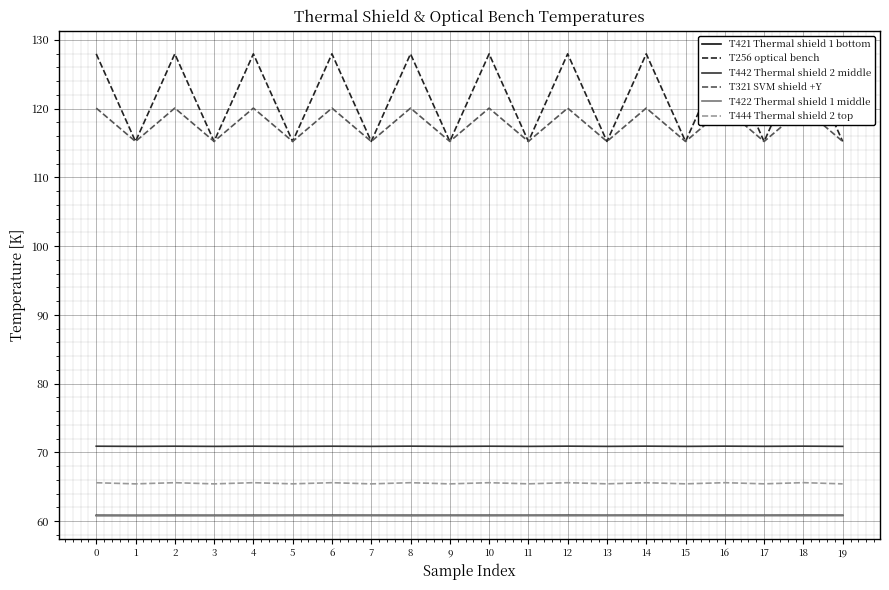

Reading left to right, transcribe all the data shown in this chart.

T421 Thermal shield 1 bottom: 0=60.8	1=60.8	2=60.8	3=60.8	4=60.8	5=60.8	6=60.9	7=60.8	8=60.8	9=60.8	10=60.8	11=60.8	12=60.9	13=60.8	14=60.9	15=60.8	16=60.8	17=60.8	18=60.9	19=60.8
T256 optical bench: 0=128.0	1=115.2	2=128.0	3=115.2	4=128.0	5=115.2	6=128.0	7=115.2	8=128.0	9=115.2	10=128.0	11=115.2	12=128.0	13=115.2	14=128.0	15=115.2	16=128.0	17=115.2	18=128.0	19=115.2
T442 Thermal shield 2 middle: 0=70.9	1=70.9	2=70.9	3=70.9	4=70.9	5=70.9	6=70.9	7=70.9	8=70.9	9=70.9	10=70.9	11=70.9	12=70.9	13=70.9	14=70.9	15=70.9	16=70.9	17=70.9	18=70.9	19=70.9
T321 SVM shield +Y: 0=120.1	1=115.2	2=120.1	3=115.2	4=120.1	5=115.2	6=120.1	7=115.2	8=120.1	9=115.2	10=120.1	11=115.2	12=120.1	13=115.2	14=120.1	15=115.2	16=120.1	17=115.2	18=120.1	19=115.2
T422 Thermal shield 1 middle: 0=60.8	1=60.8	2=60.8	3=60.8	4=60.8	5=60.8	6=60.8	7=60.8	8=60.8	9=60.8	10=60.8	11=60.8	12=60.8	13=60.8	14=60.8	15=60.8	16=60.8	17=60.8	18=60.8	19=60.8
T444 Thermal shield 2 top: 0=65.6	1=65.4	2=65.6	3=65.4	4=65.6	5=65.4	6=65.6	7=65.4	8=65.6	9=65.4	10=65.6	11=65.4	12=65.6	13=65.4	14=65.6	15=65.4	16=65.6	17=65.4	18=65.6	19=65.4